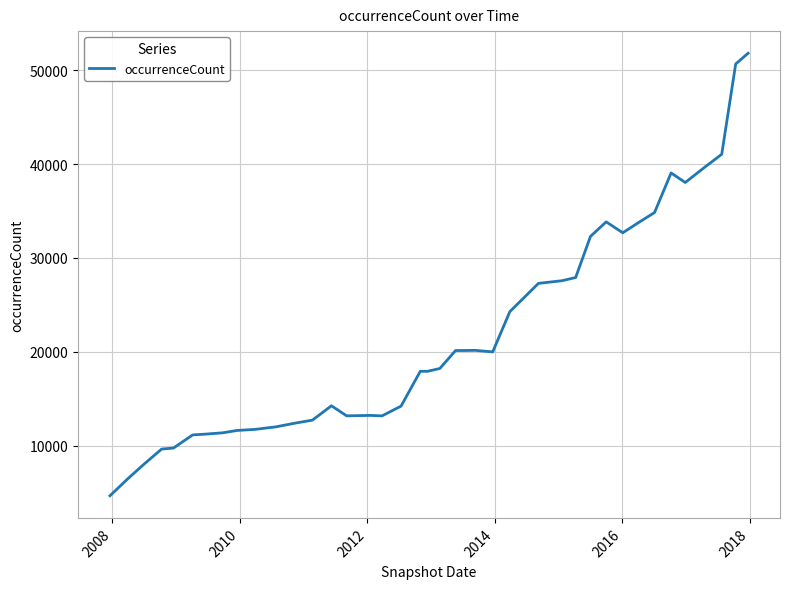

What is the smallest value displayed?

4676